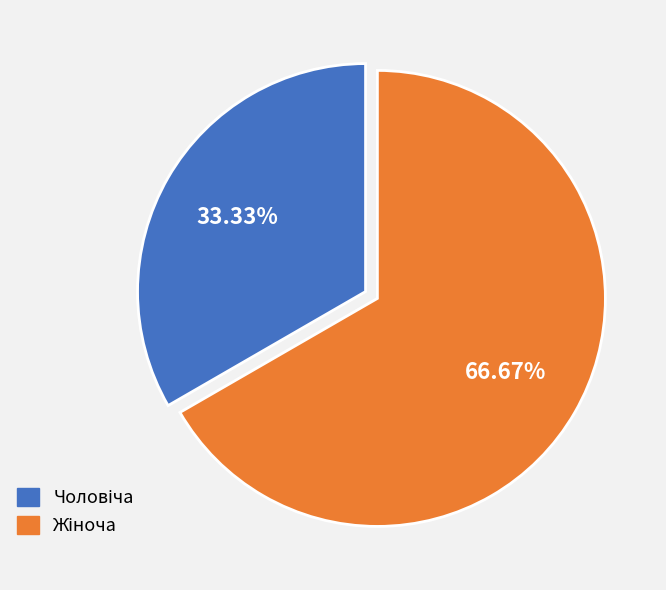

How many slices are in this pie chart?

2